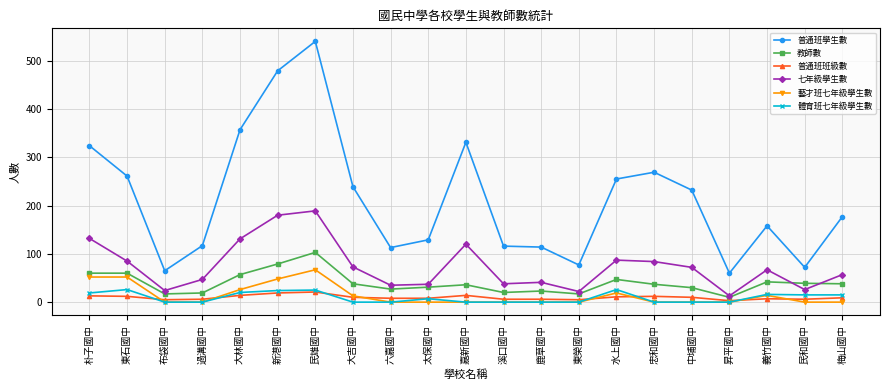

Is the value of 體育班七年級學生數 at 中埔國中 greater than the value of 普通班學生數 at 大林國中?

No